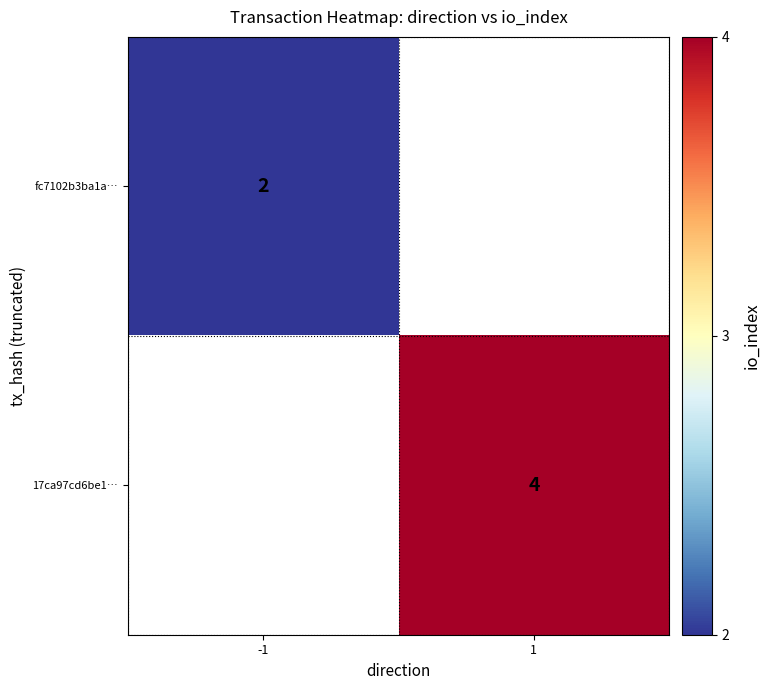

True or false: 17ca97cd6be1… has a value of 4 at 1.

True